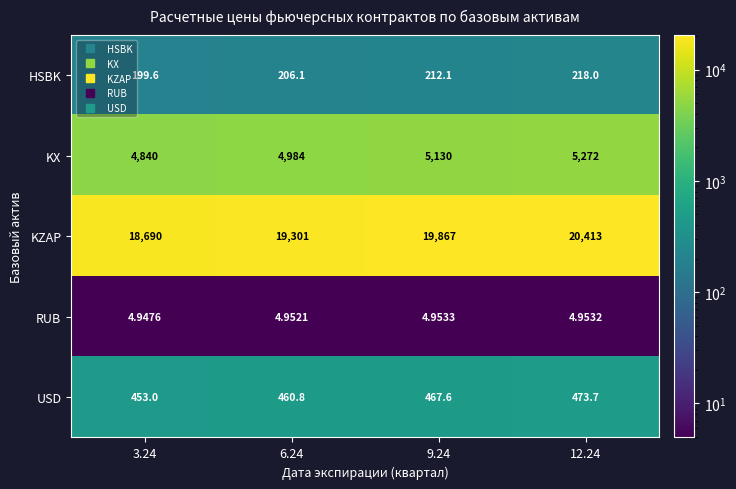

Rank the series at 6.24 from highest to lowest value.

KZAP, KX, USD, HSBK, RUB